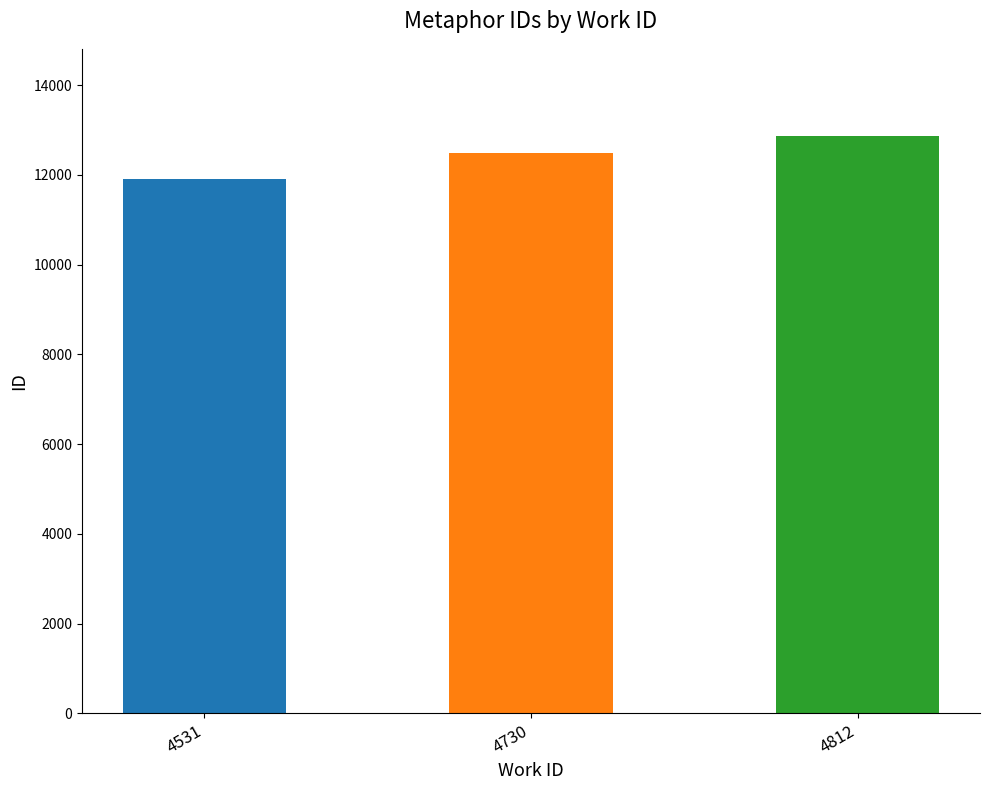

How many data points are less than 12496?

1